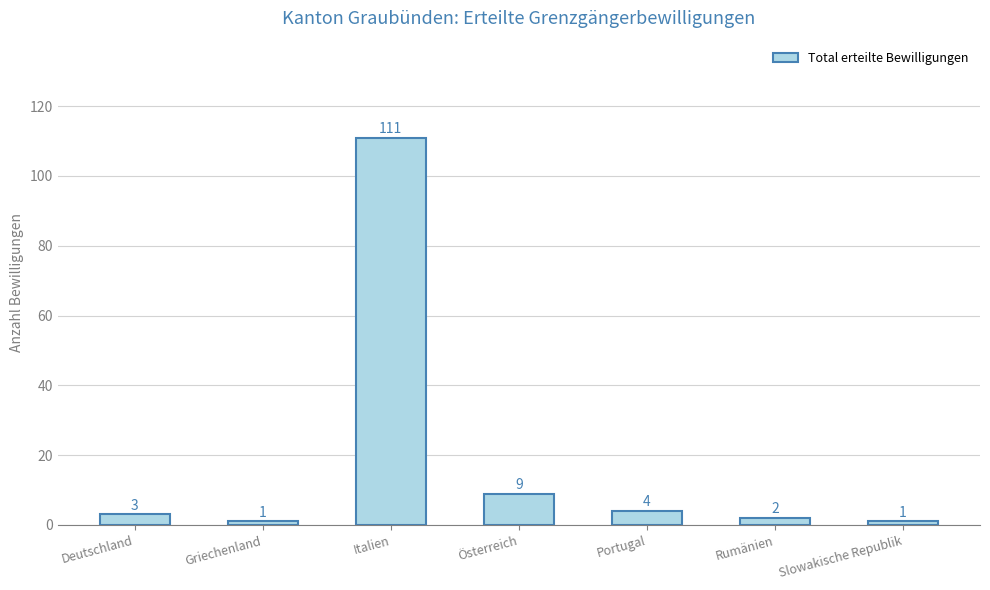

Reading right to left, list all the values displayed in this chart.

1	2	4	9	111	1	3